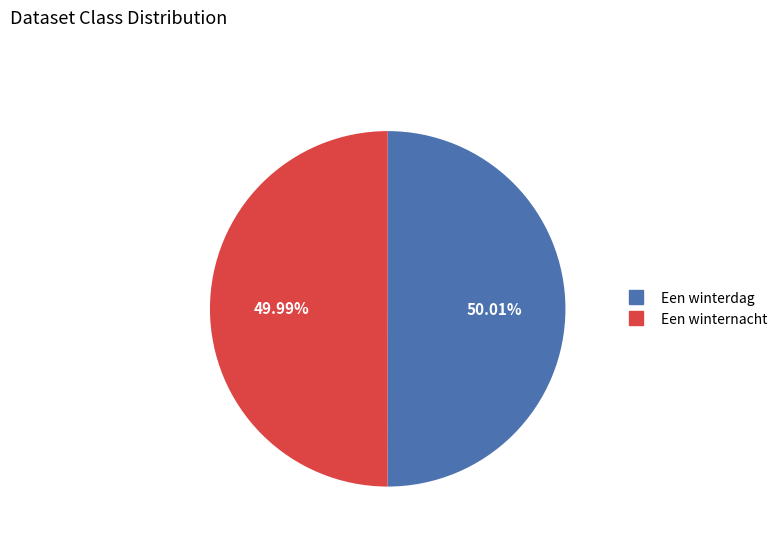

Approximately how many times larger is the value at Een winterdag compared to Een winternacht?

1.0